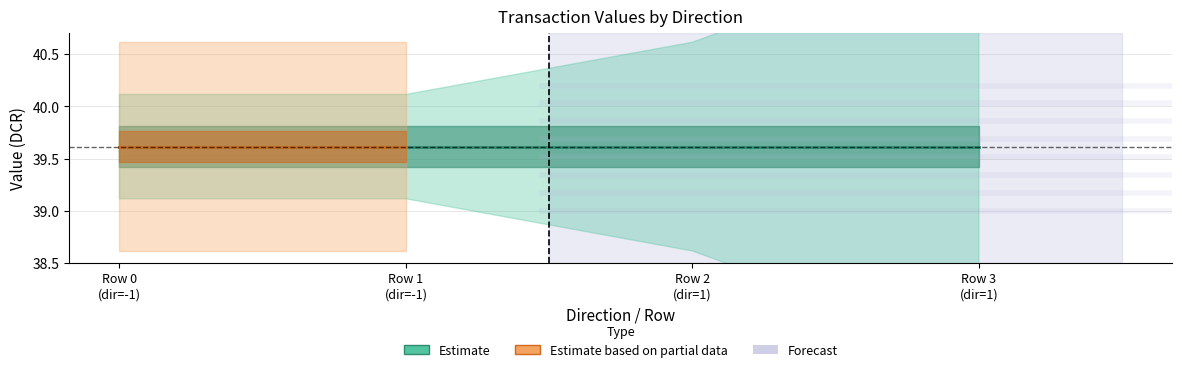

Is this an area chart (filled region under the line)?

No